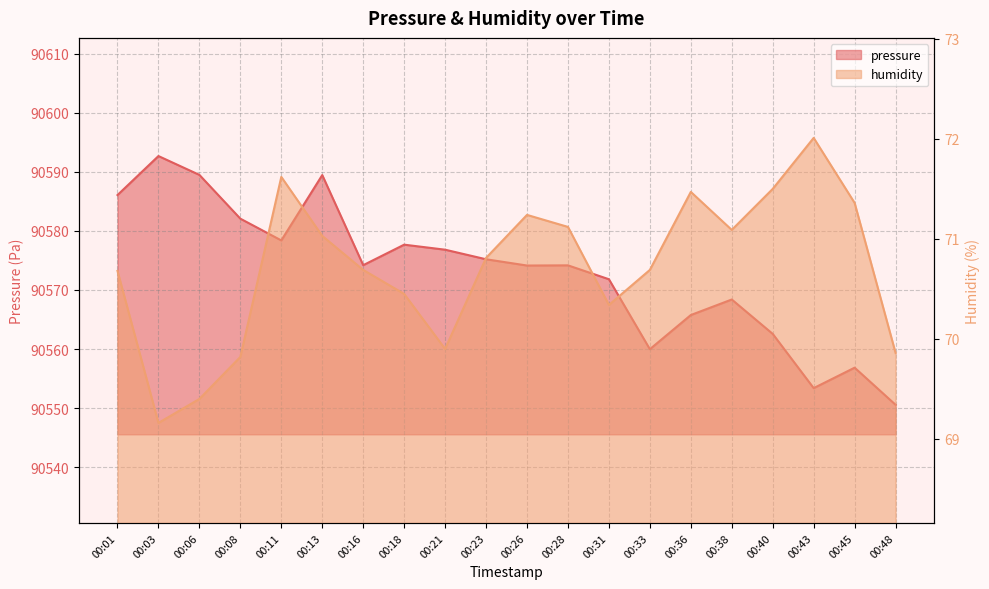

At how many categories does at least one series exceed 80098?

20